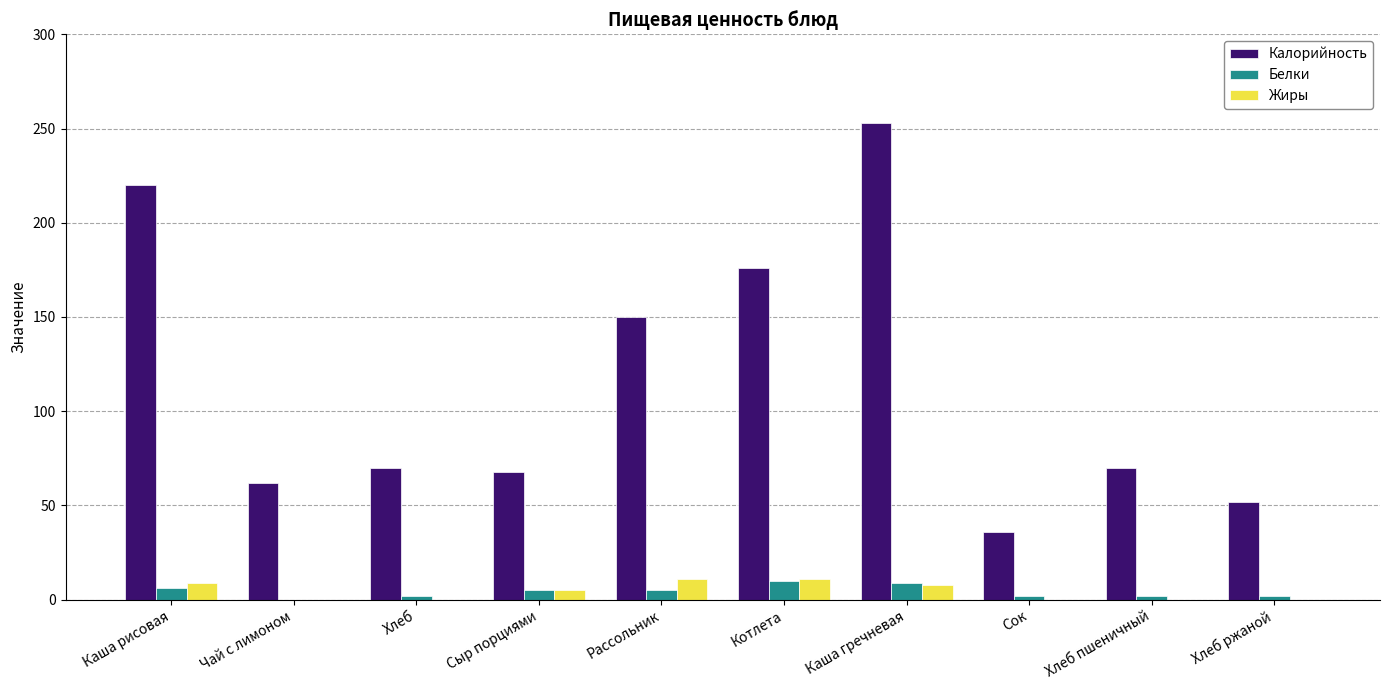

What is the maximum value for Жиры?

11